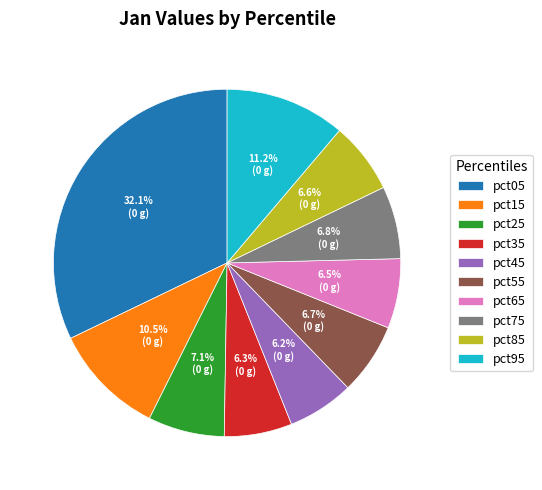

The pct15 slice represents 17% of the pie. True or false?

False